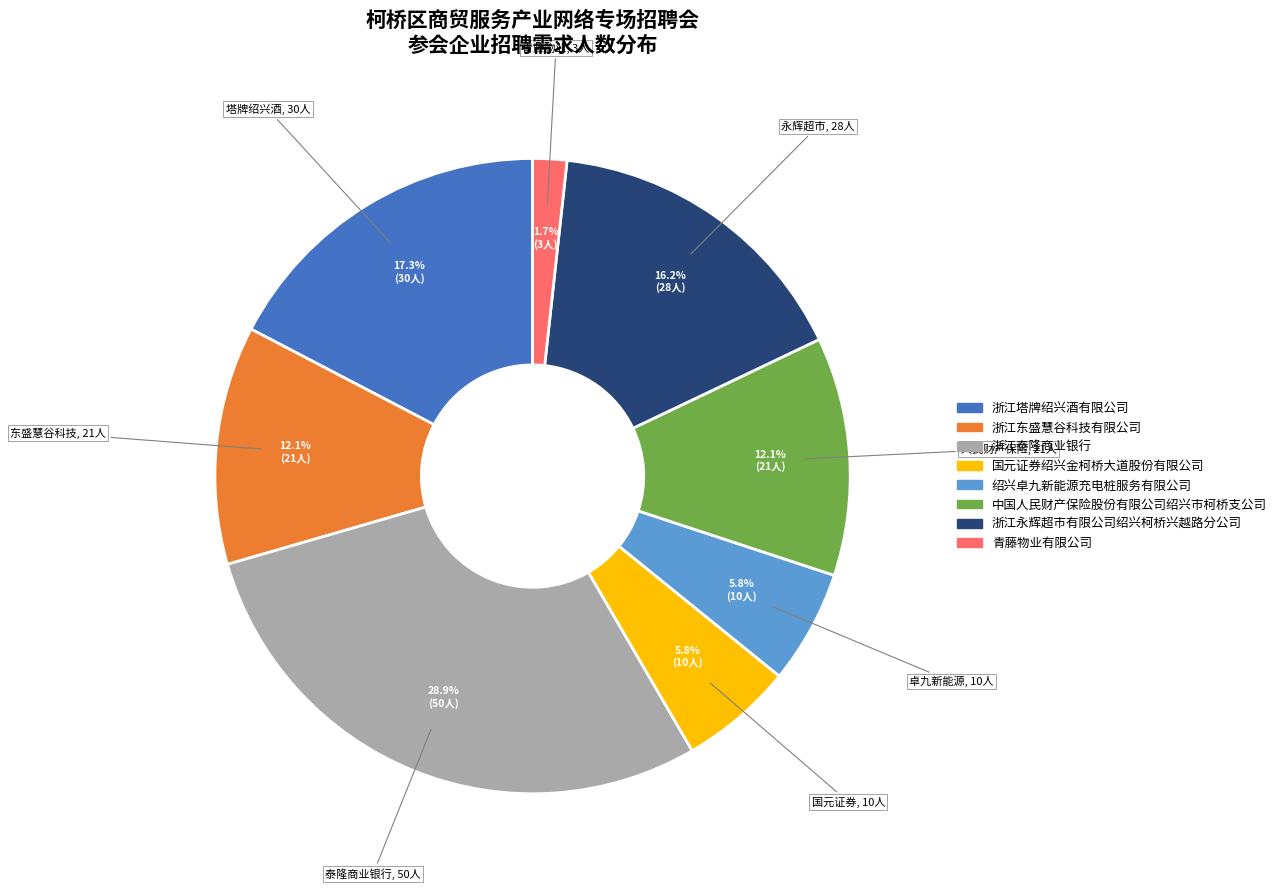

Which category has the smallest portion of the pie?

青藤物业有限公司